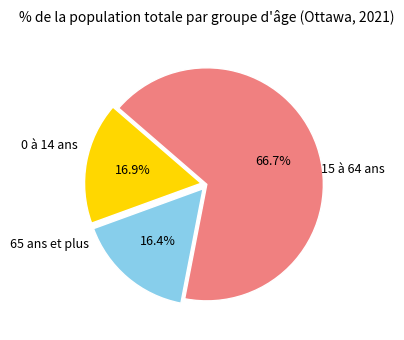

What percentage is NOT represented by 15 à 64 ans?

33.3%